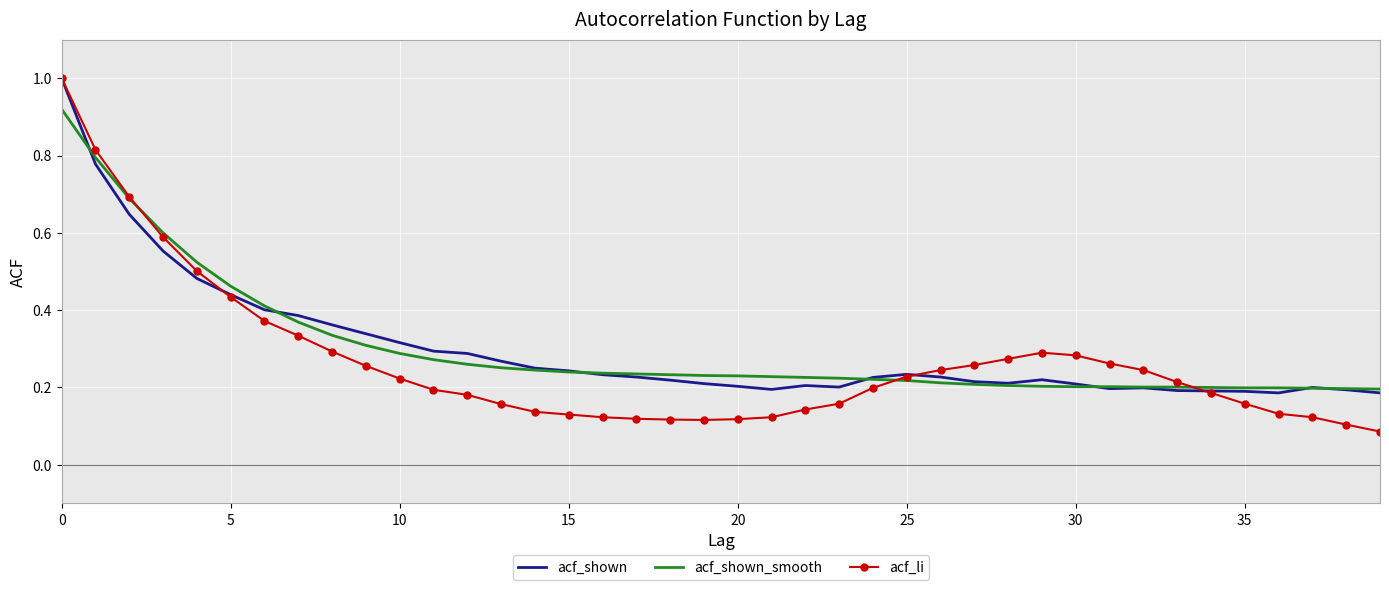

Which series has the largest range (max minus min)?

acf_li